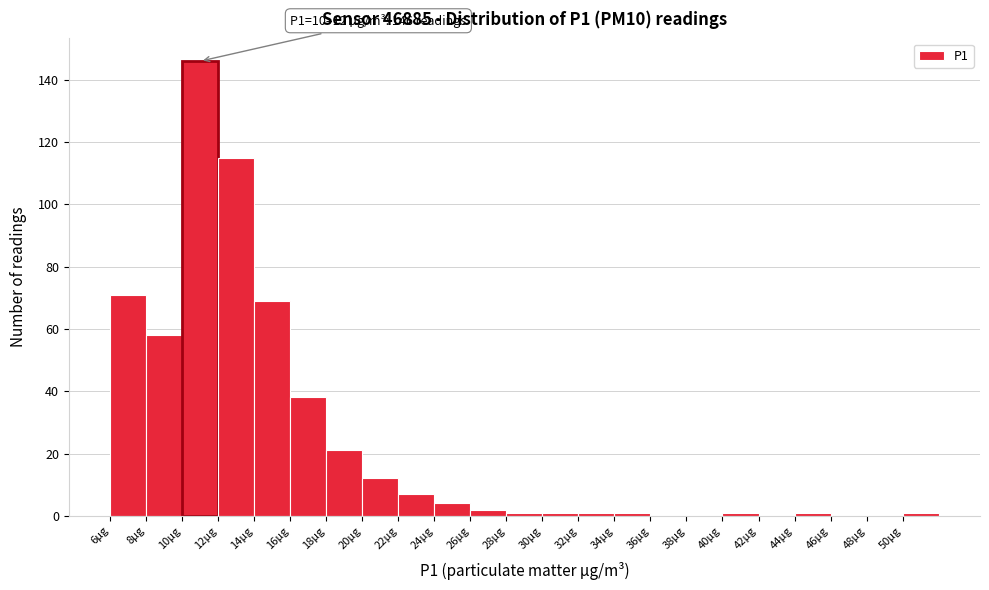

Which range on the x-axis has the tallest bar?

10 to 12